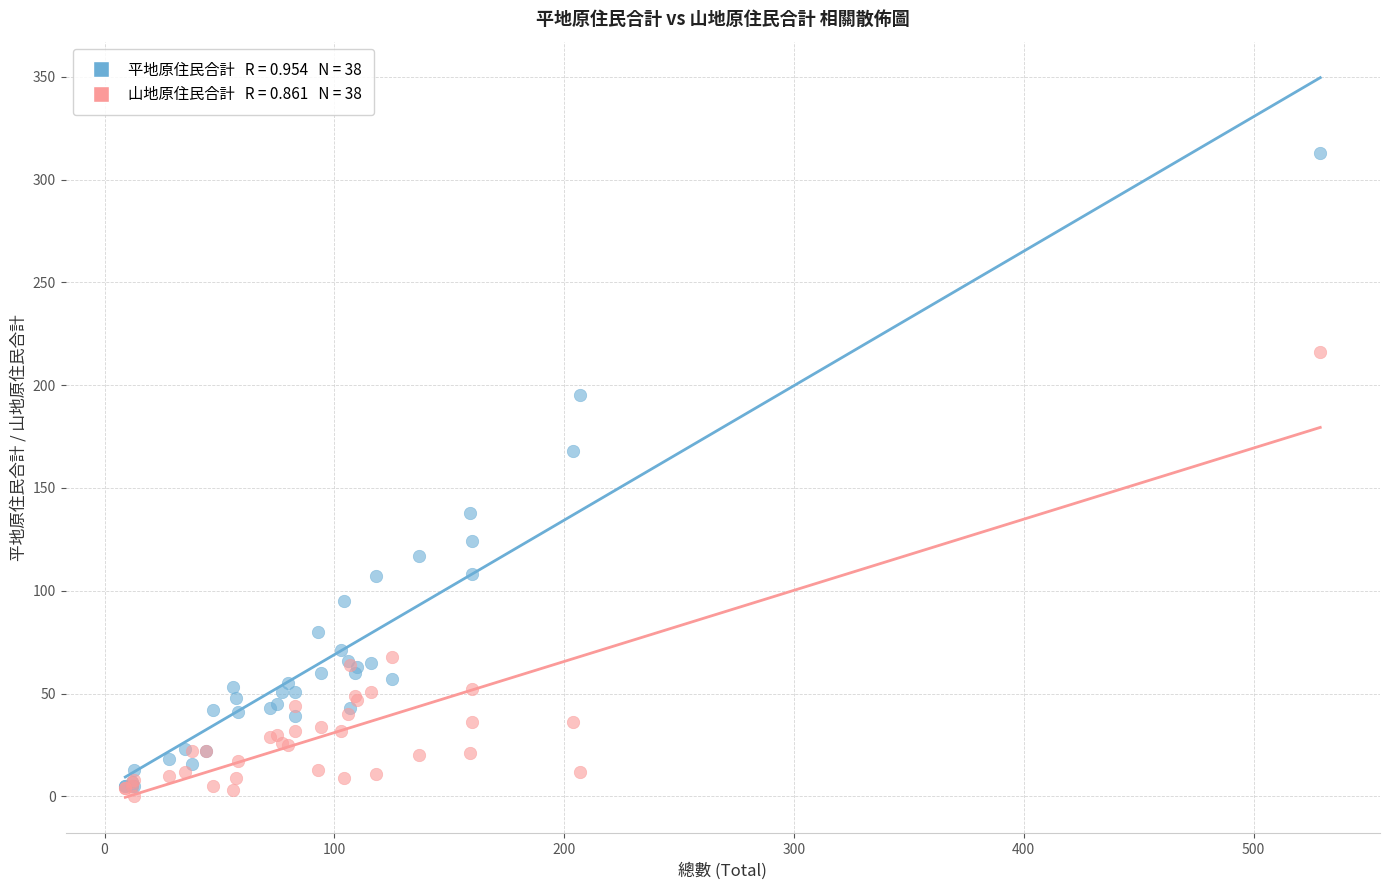

Across all series, what Y value is closest to 156?

168